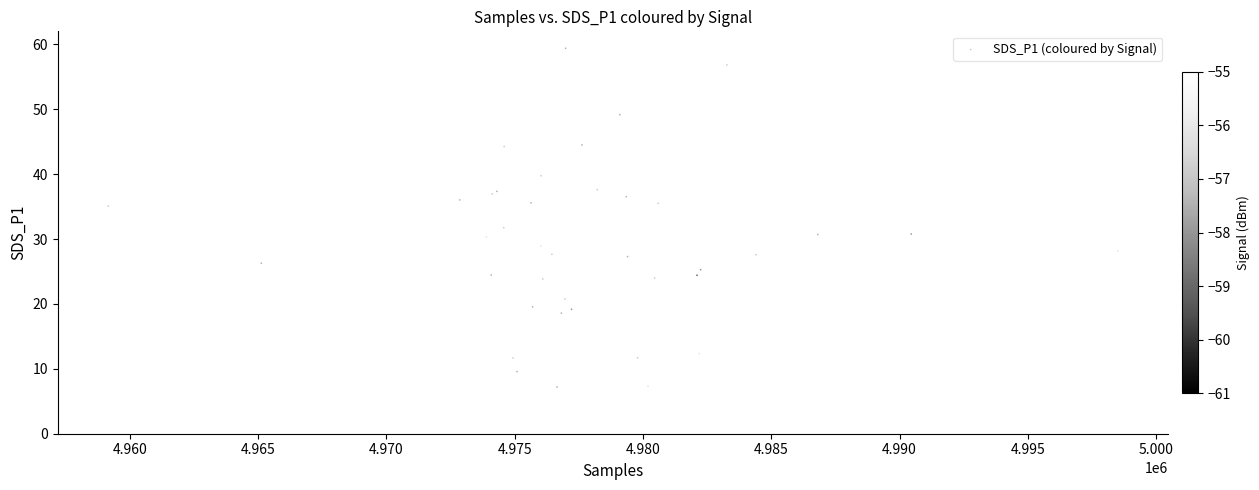

What Y value in the scatter plot is closest to 33?

31.8